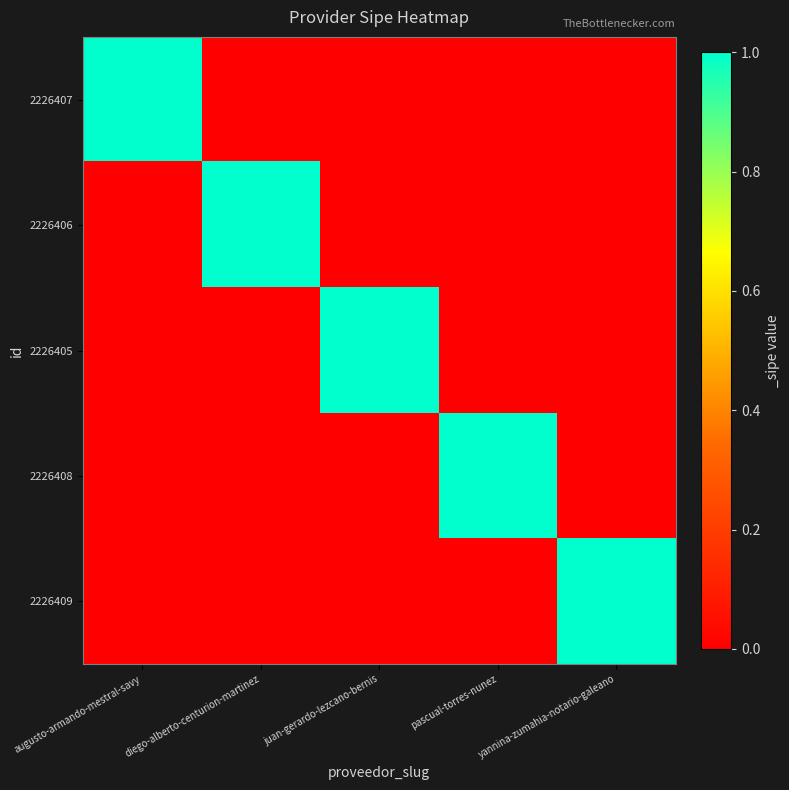

At which category is the sum across all series the highest?

augusto-armando-mestral-savy